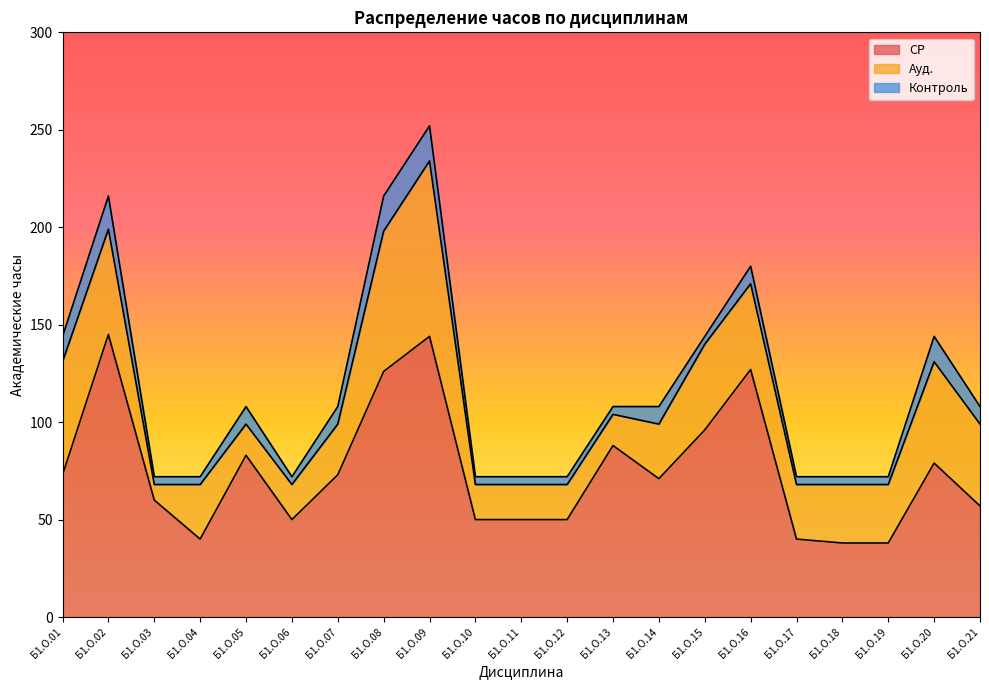

What is the sum of the СР values at Б1.О.16 and Б1.О.07?

200